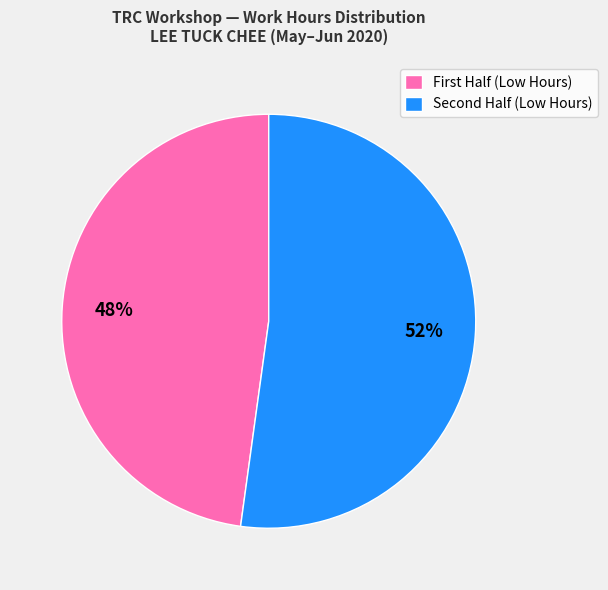

Is there any slice that represents more than half of the pie?

Yes